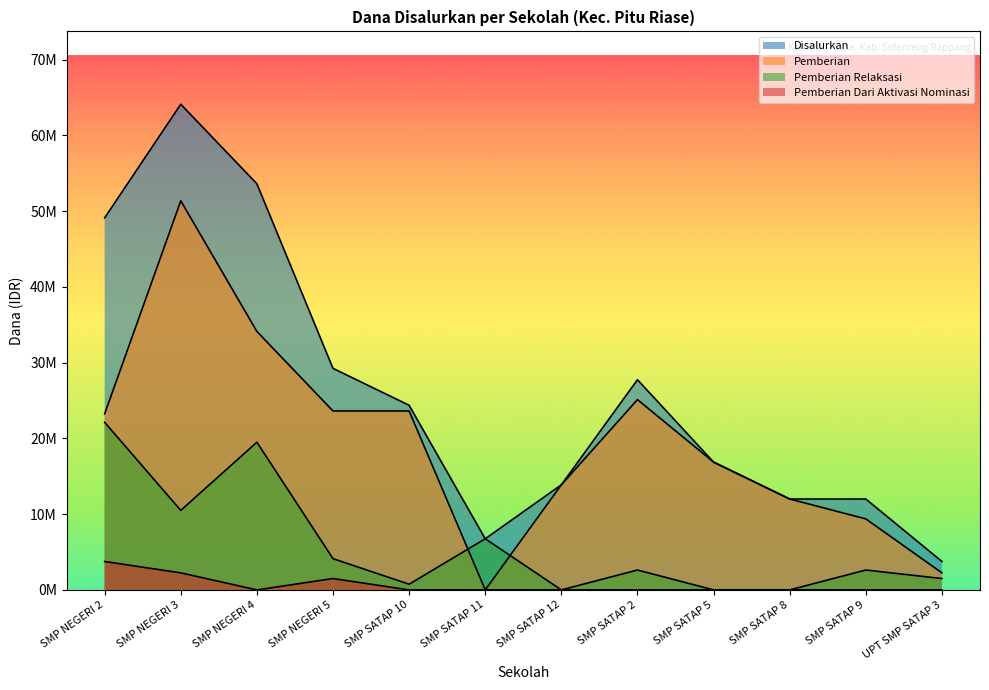

What are all the series names shown in the legend?

Pemberian, Disalurkan, Pemberian Relaksasi, Pemberian Dari Aktivasi Nominasi